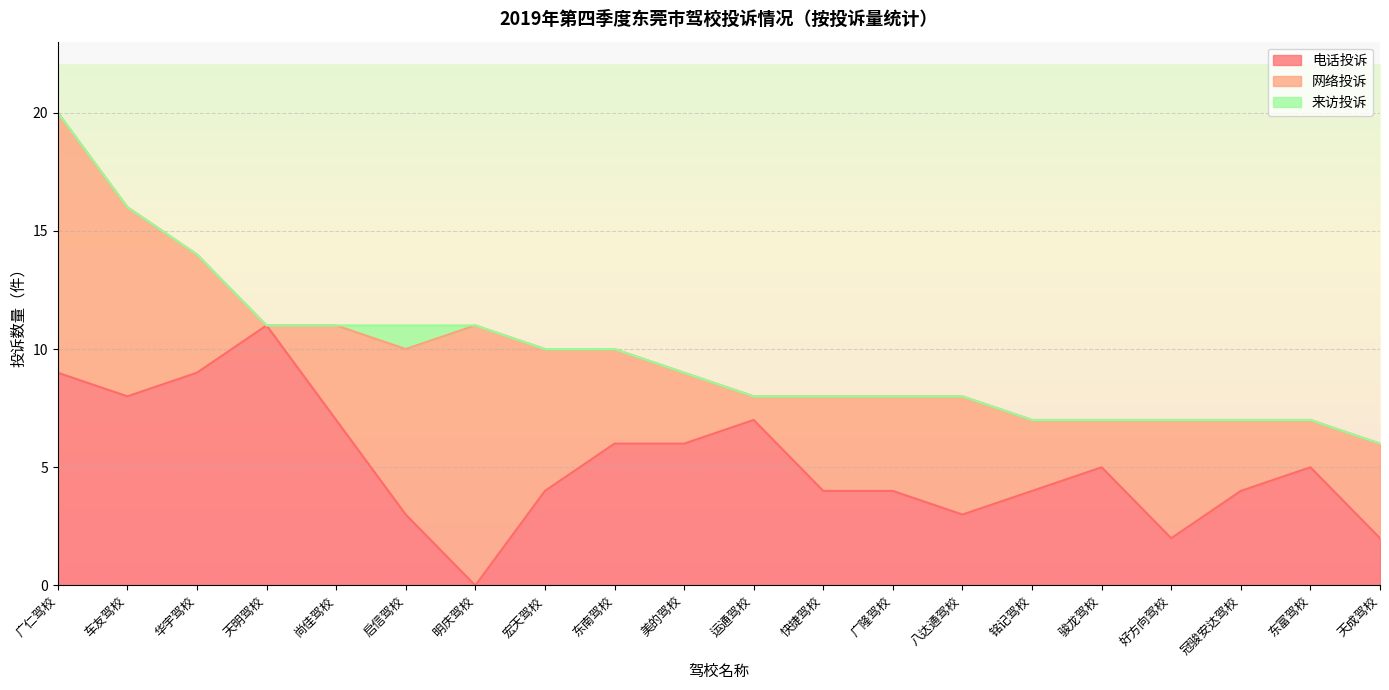

True or false: 网络投诉 has more than 1 points higher than both neighbors.

True